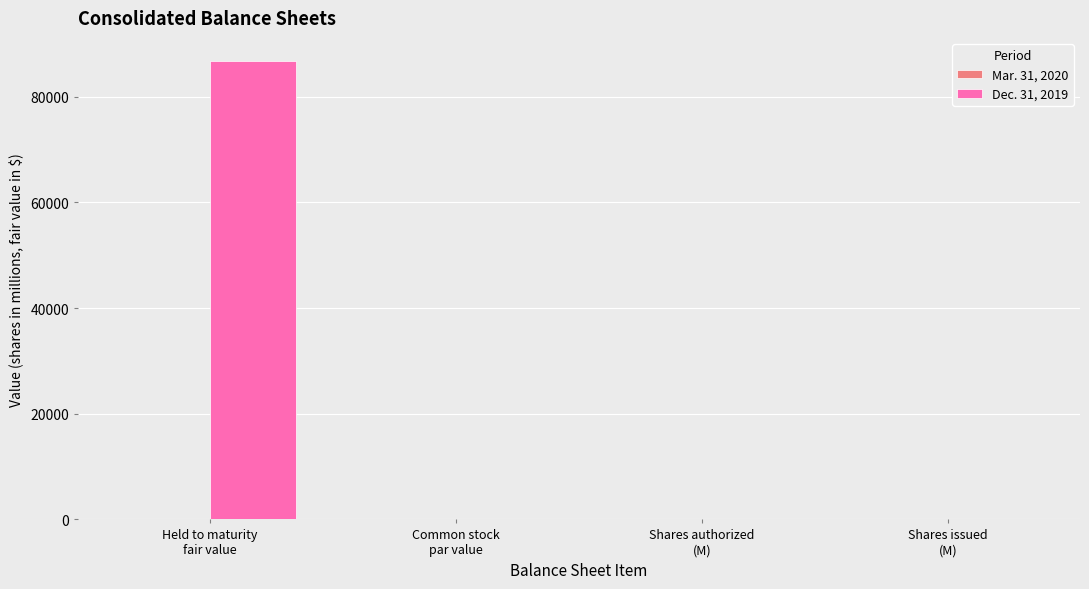

Which series has the largest total across all categories?

Dec. 31, 2019